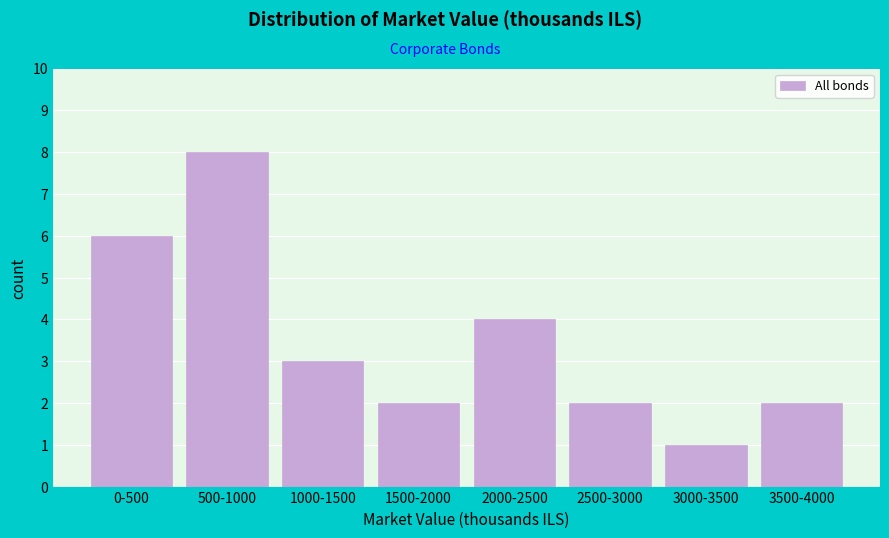

Reading left to right, transcribe all the data shown in this chart.

6	8	3	2	4	2	1	2